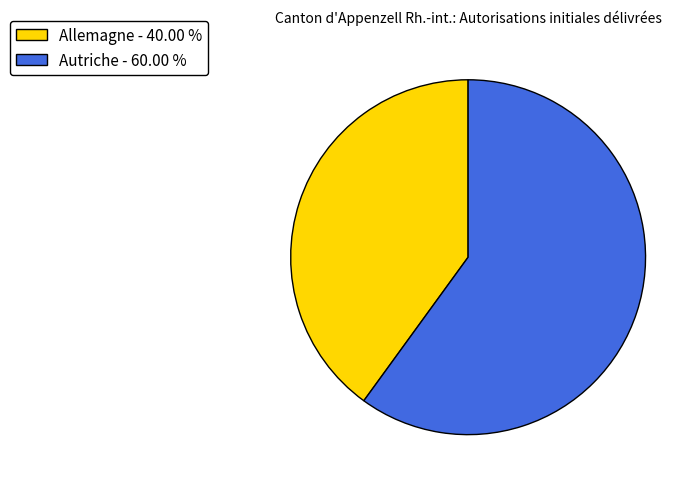

Approximately how many times larger is the value at Autriche - 60.00 % compared to Allemagne - 40.00 %?

1.5